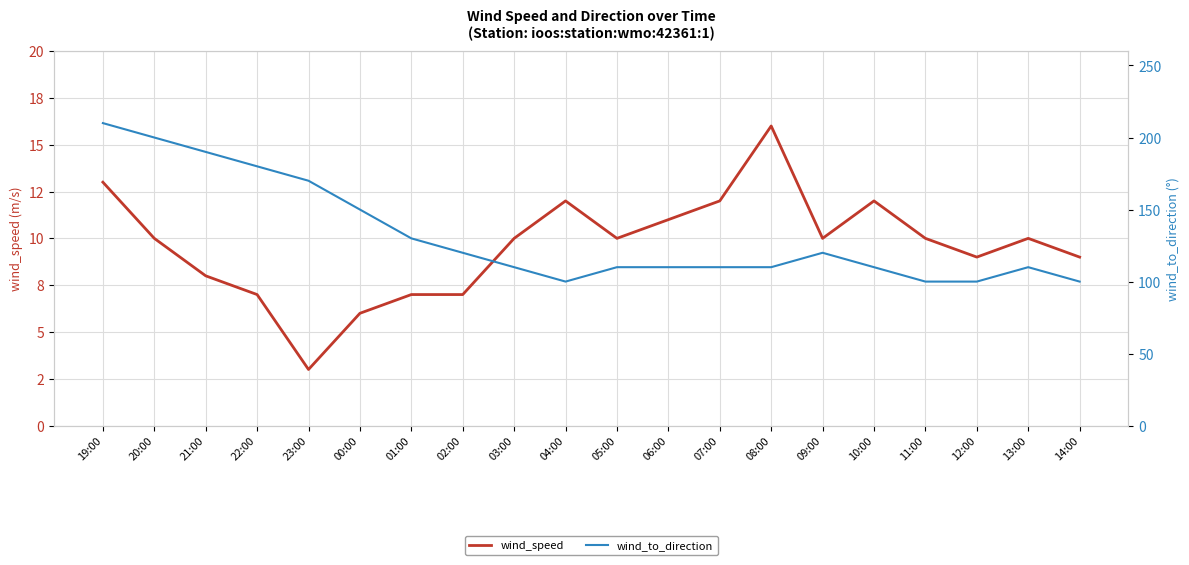

In wind_to_direction, how many points are lower than both neighbors (excluding endpoints)?

1